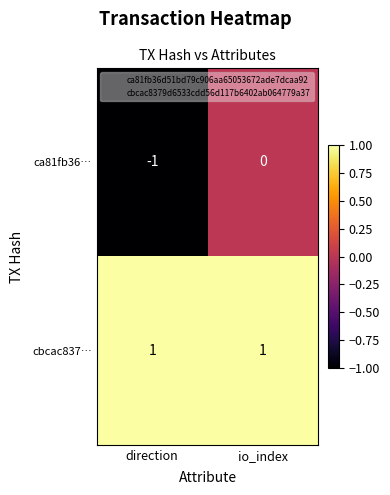

The cbcac837… series shows 2 at direction. True or false?

False